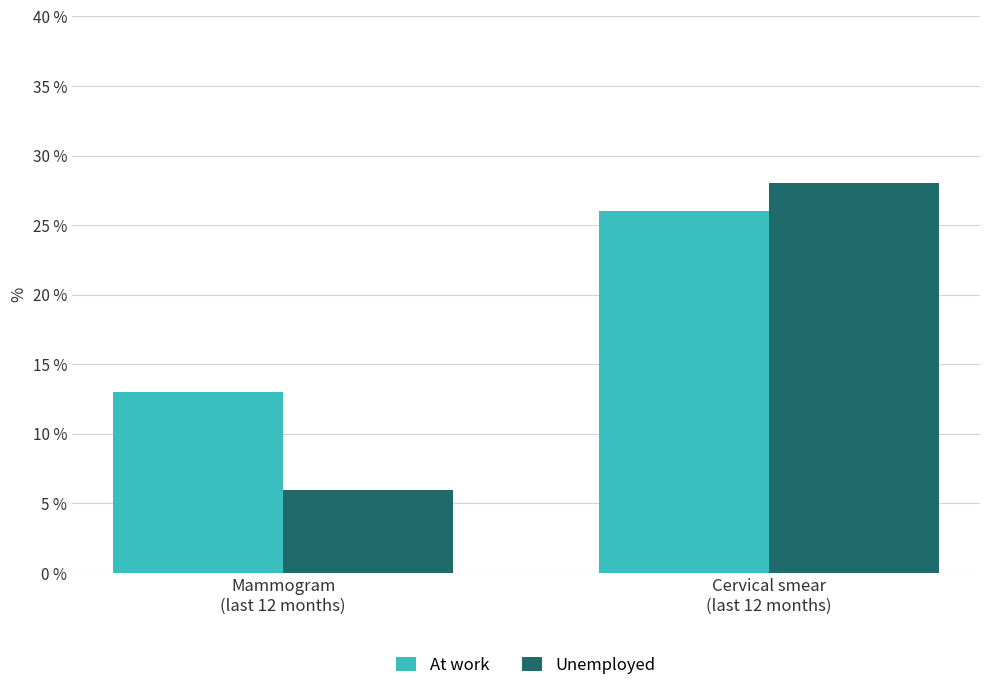

How many At work values are between 13 and 26?

2